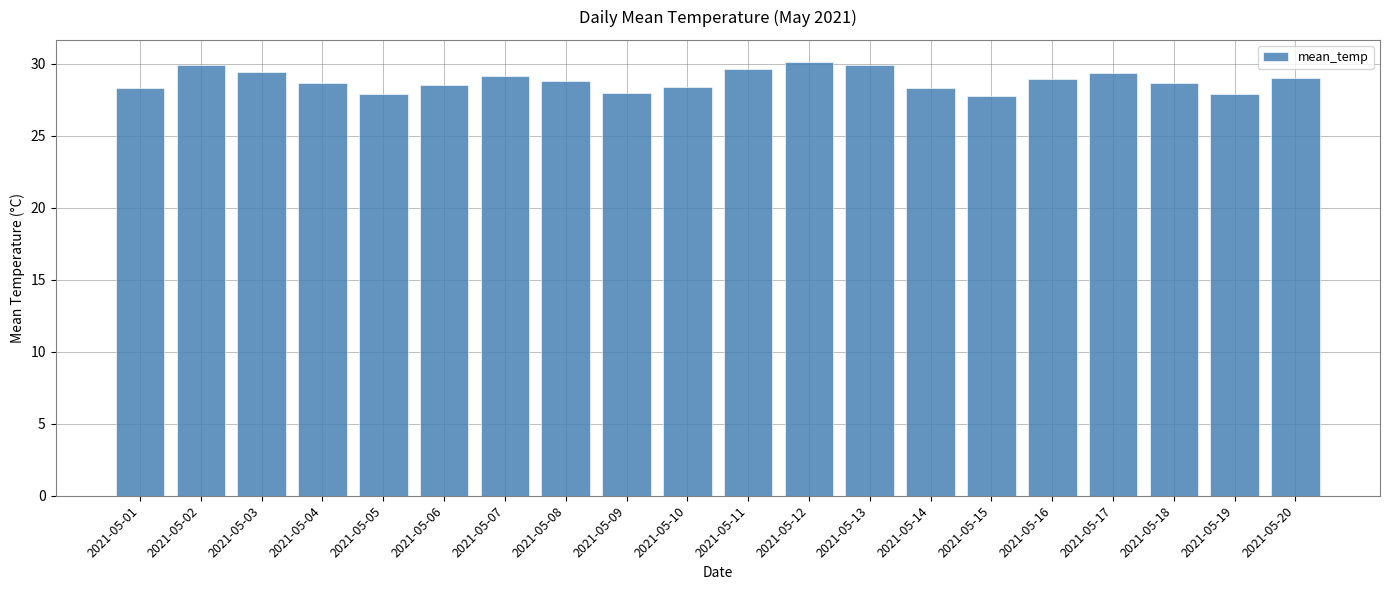

Which has a higher value, 2021-05-19 or 2021-05-20?

2021-05-20